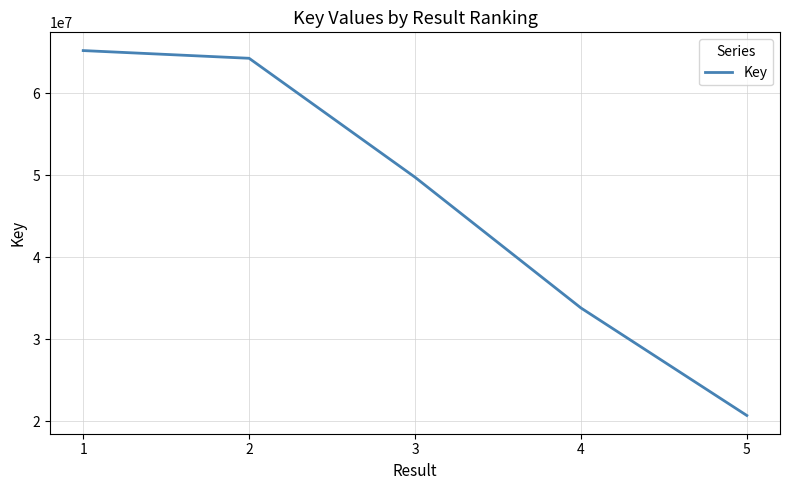

What is the minimum value shown in the chart?

20692221